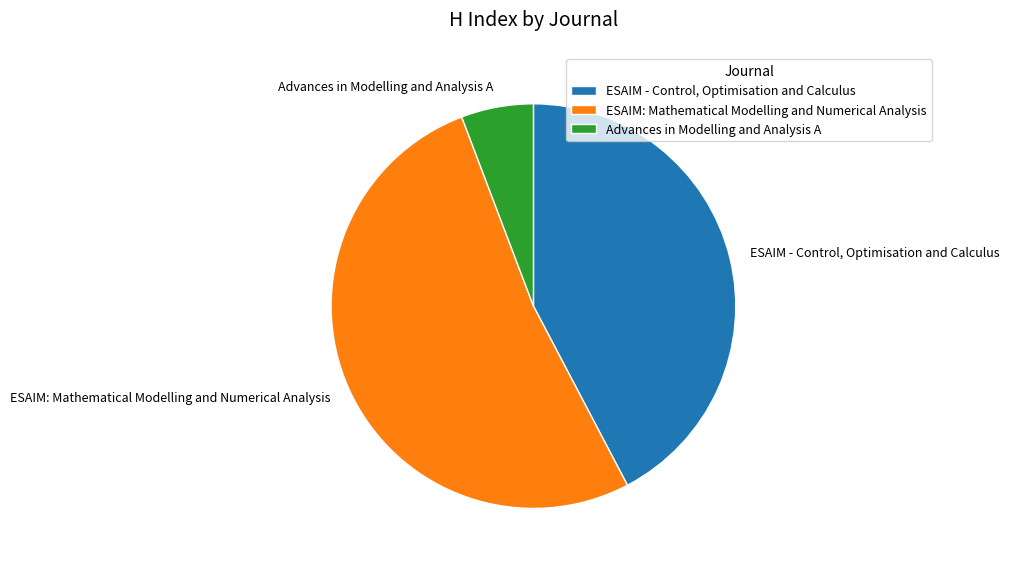

Rank the categories by value from lowest to highest.

Advances in Modelling and Analysis A, ESAIM - Control, Optimisation and Calculus, ESAIM: Mathematical Modelling and Numerical Analysis